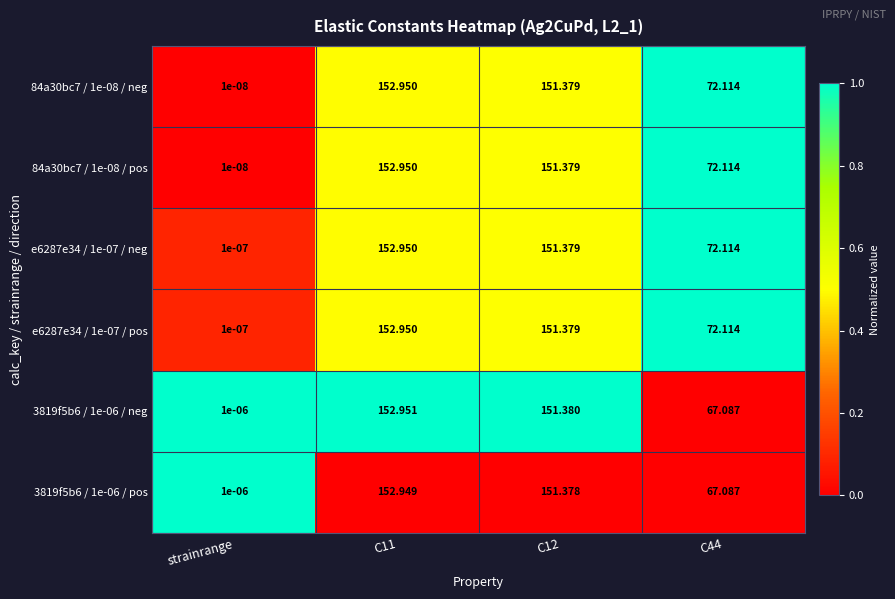

At which category does the chart reach its minimum across all series?

strainrange